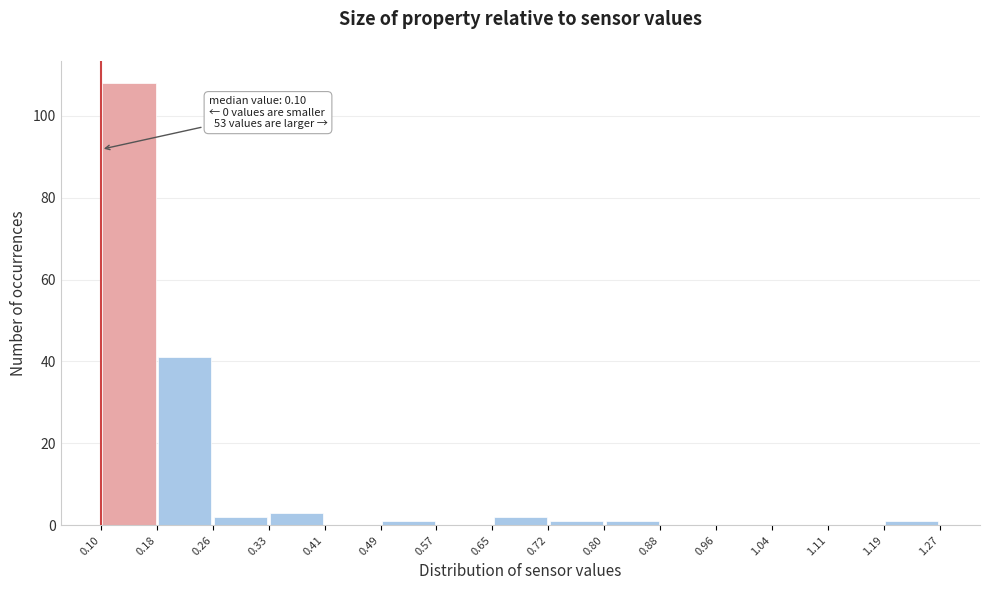

Which range on the x-axis has the tallest bar?

0.10 to 0.18